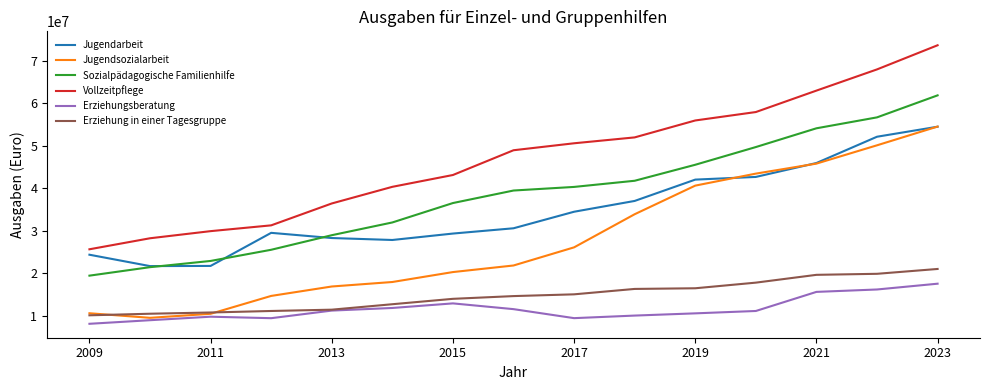

What is the maximum value for Erziehungsberatung?

17536020